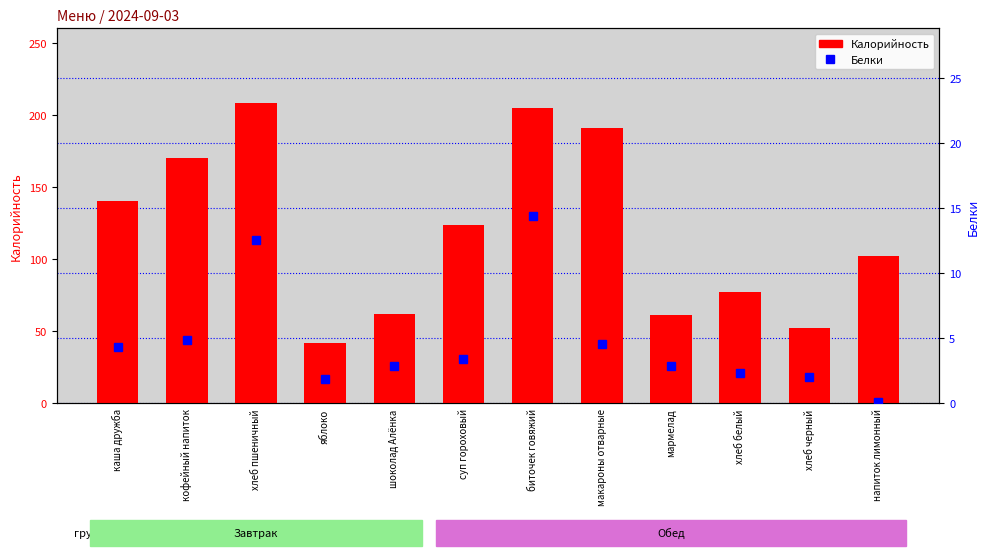

What is the approximate value of Калорийность at яблоко?

42.0